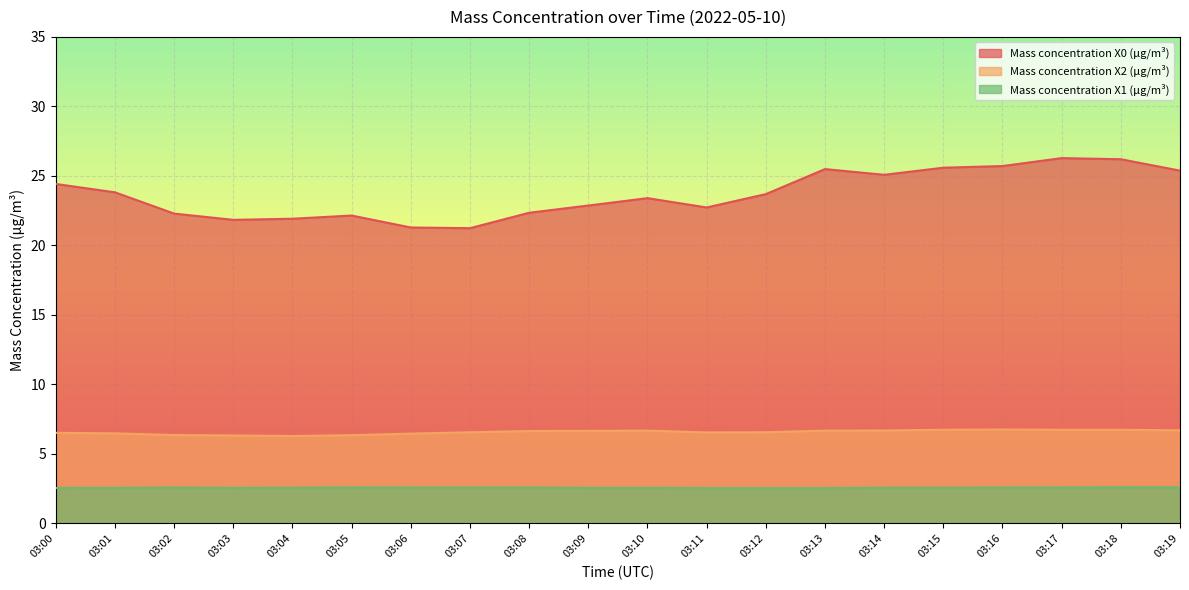

What is the minimum value for Mass concentration X1 (μg/m³)?

2.5